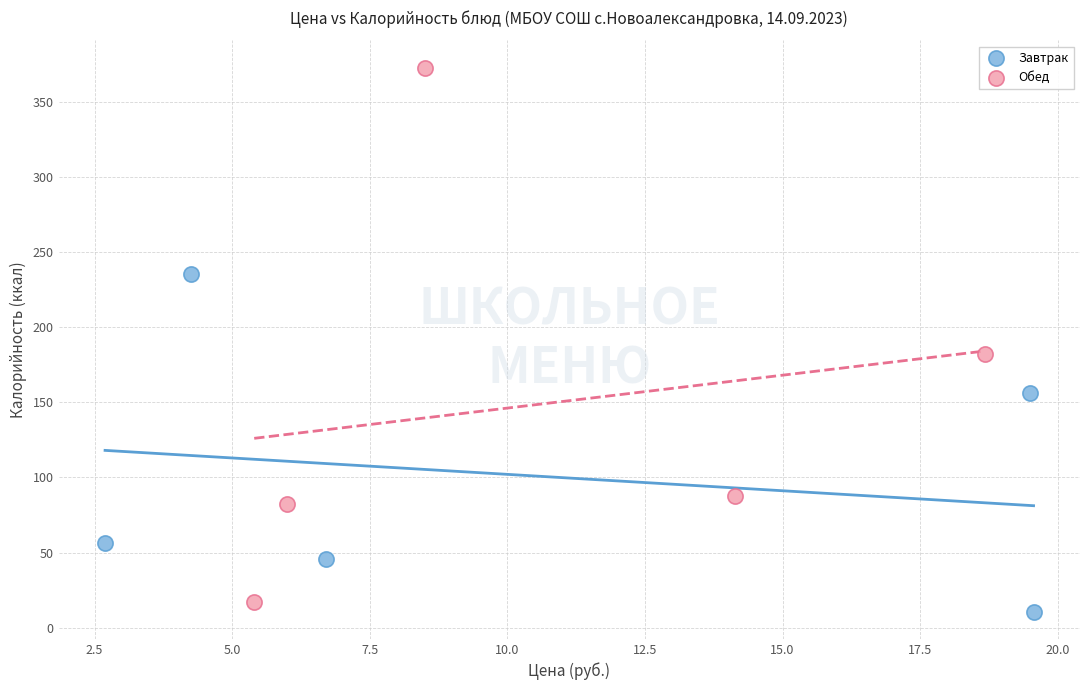

Which series contains the highest Y value?

Обед